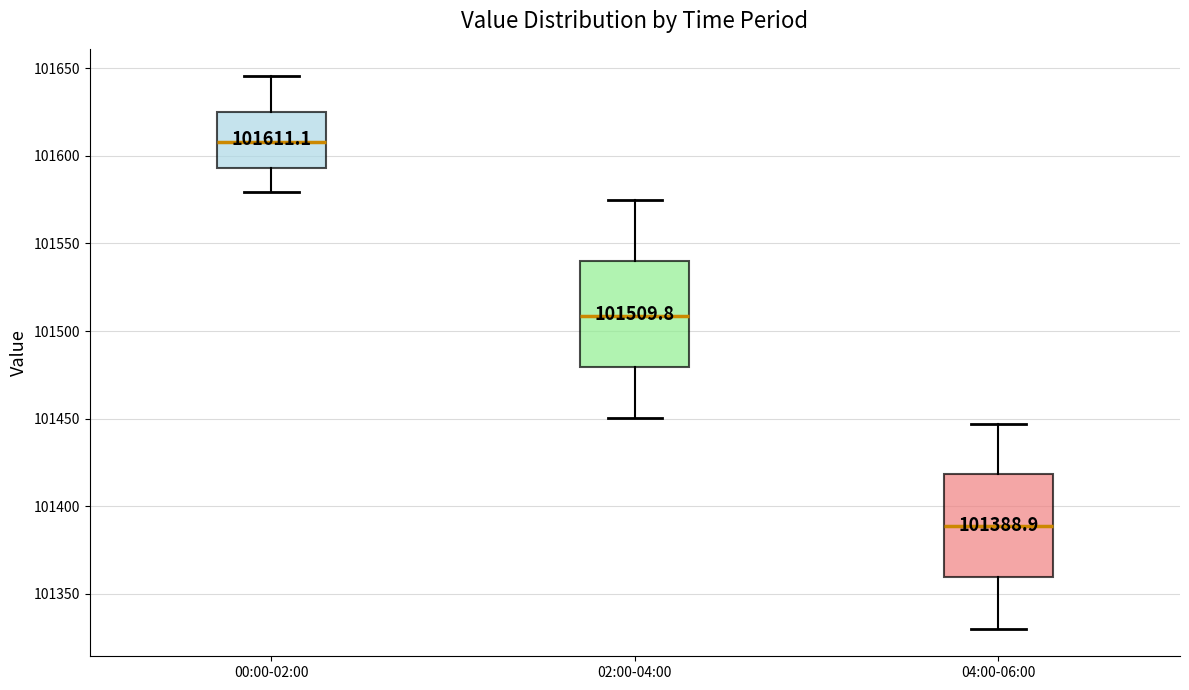

Which box has the highest median line?

00:00-02:00